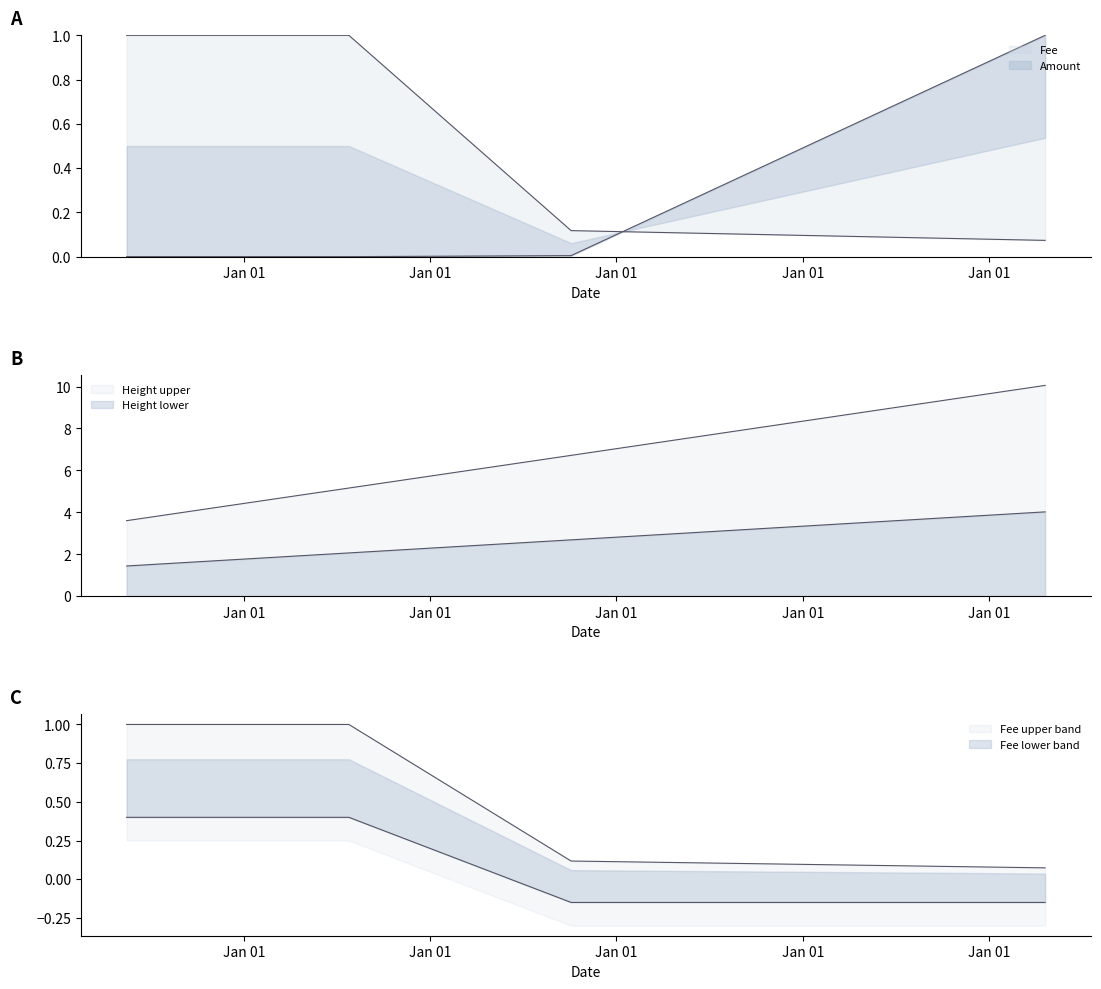

What is the spread (max minus min) of values at 2018-07-08?

2.0